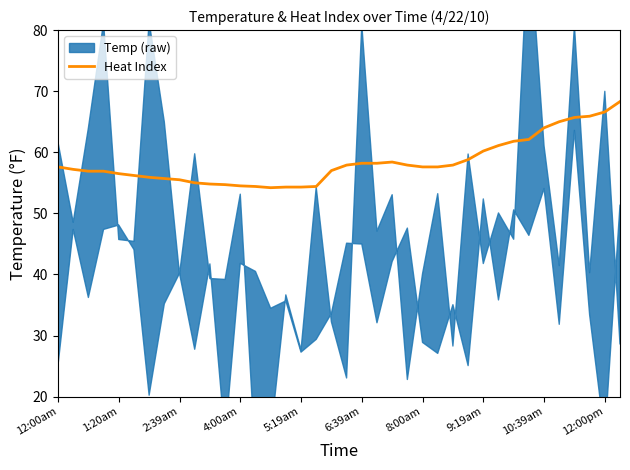

What is the minimum value for Heat Index?

54.2